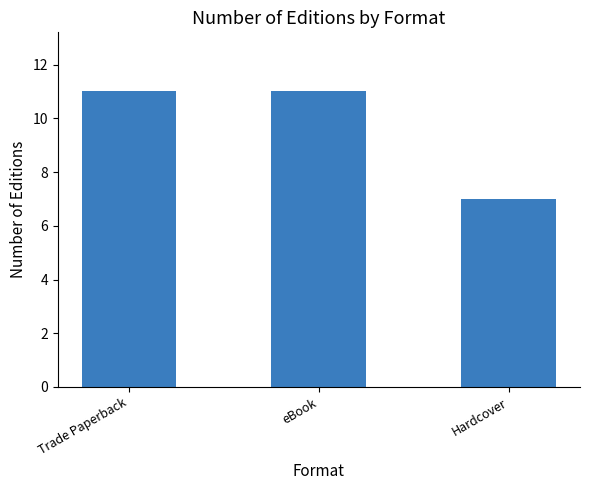

What is the ratio of the value at eBook to the value at Trade Paperback?

1.0